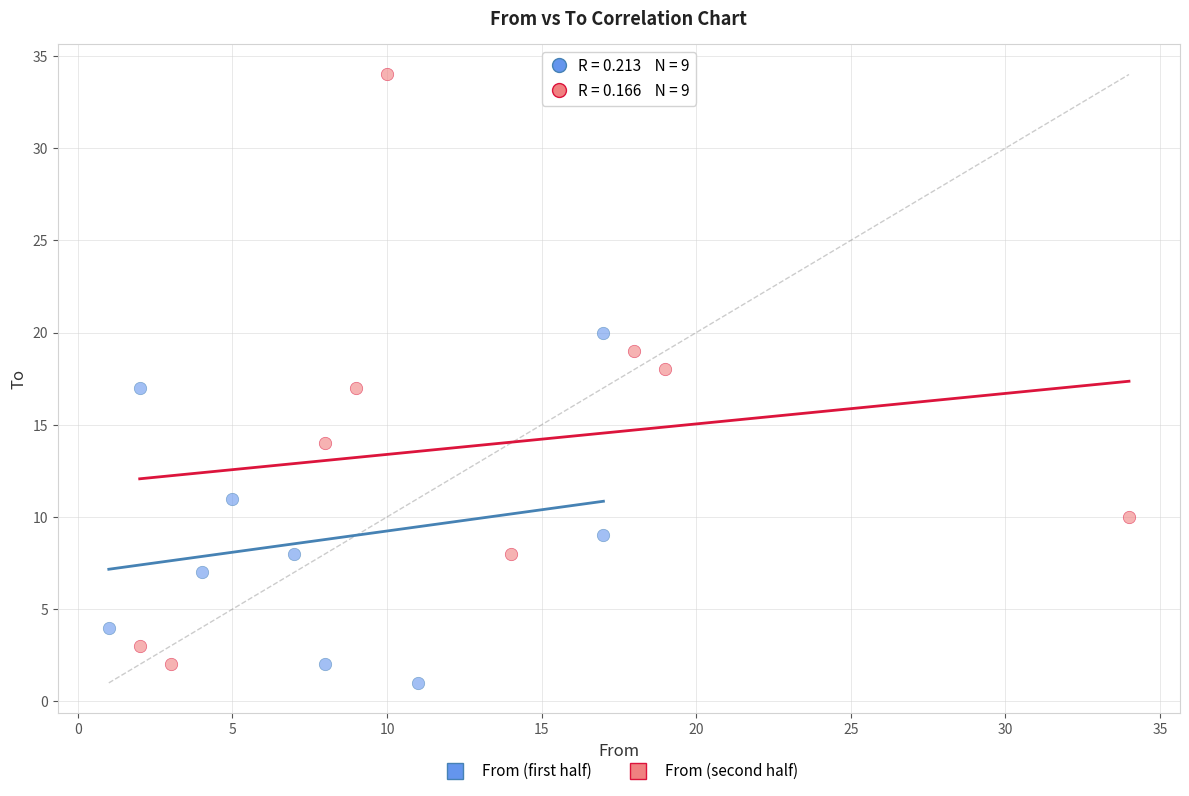

Which series has the largest Y range (max minus min)?

From (second half)